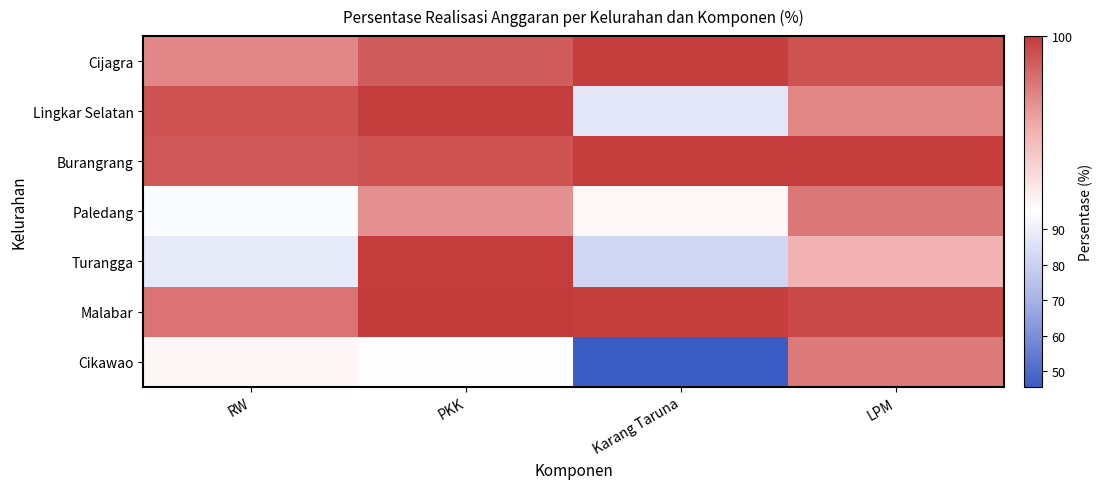

Which series has the largest total across all categories?

Burangrang